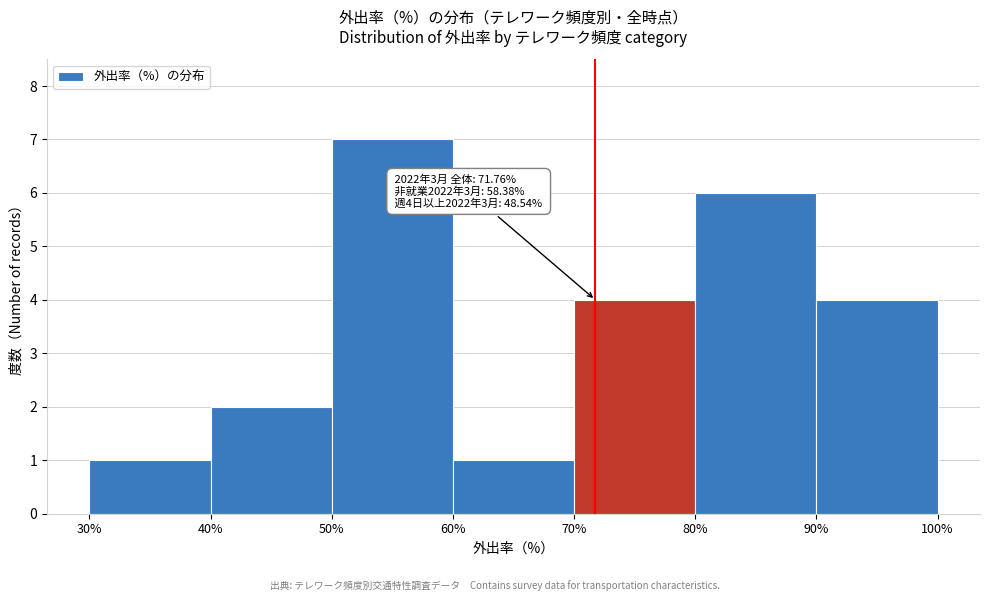

Which range on the x-axis has the tallest bar?

50% to 60%